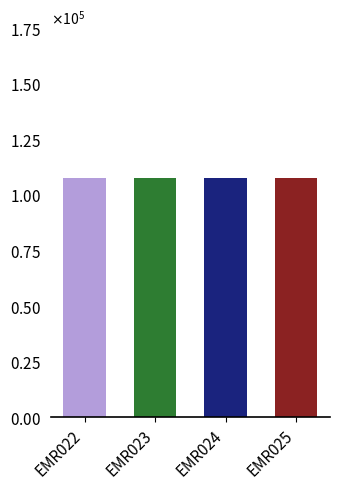

What is the difference between the second highest and second lowest values?

3